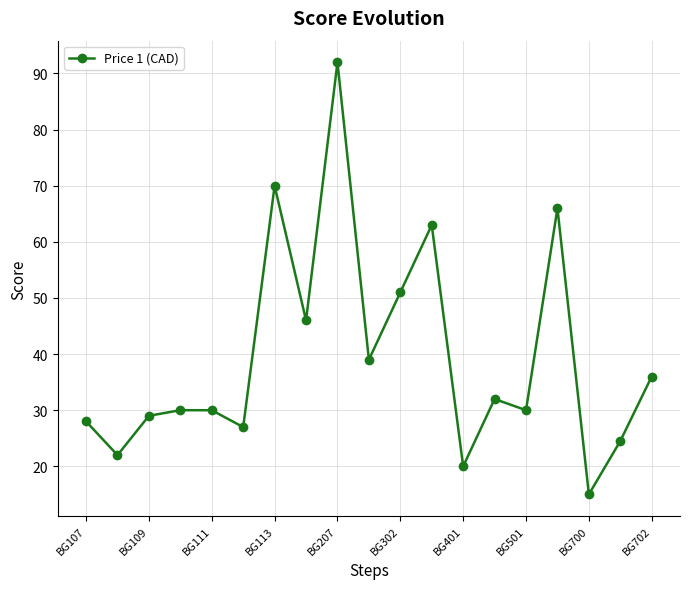

How many interior local peaks (higher than both neighbors) does the data have?

6